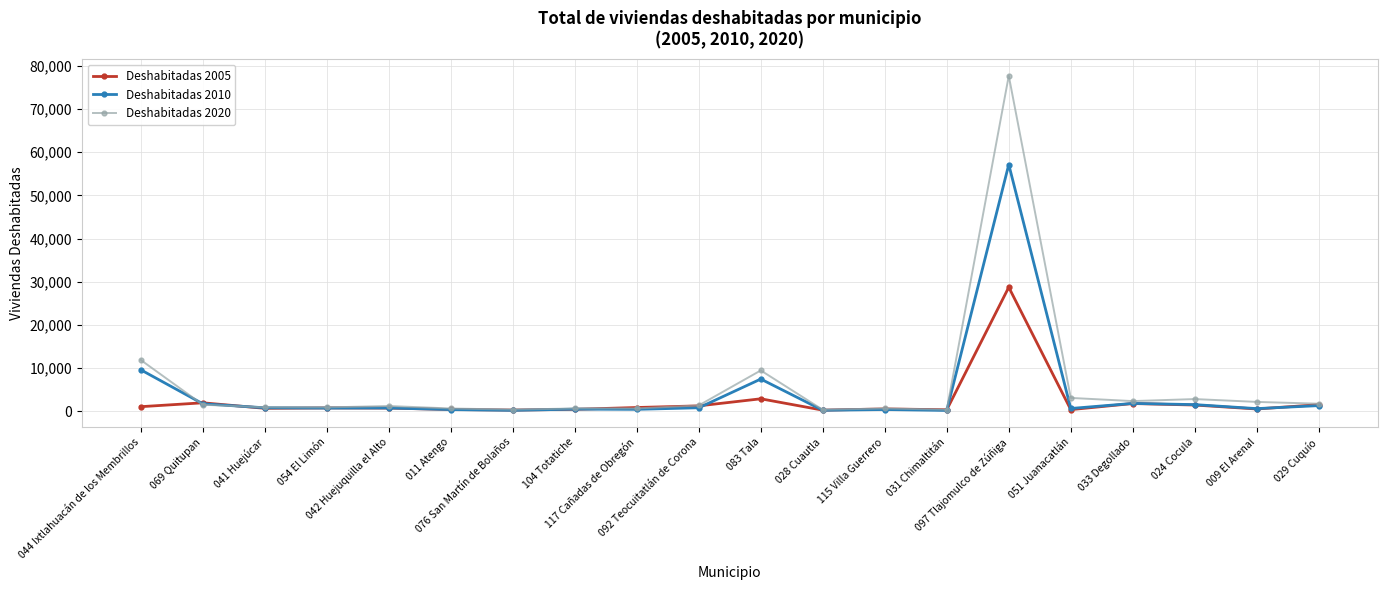

Which category has the highest value in the Deshabitadas 2020 series?

097 Tlajomulco de Zúñiga